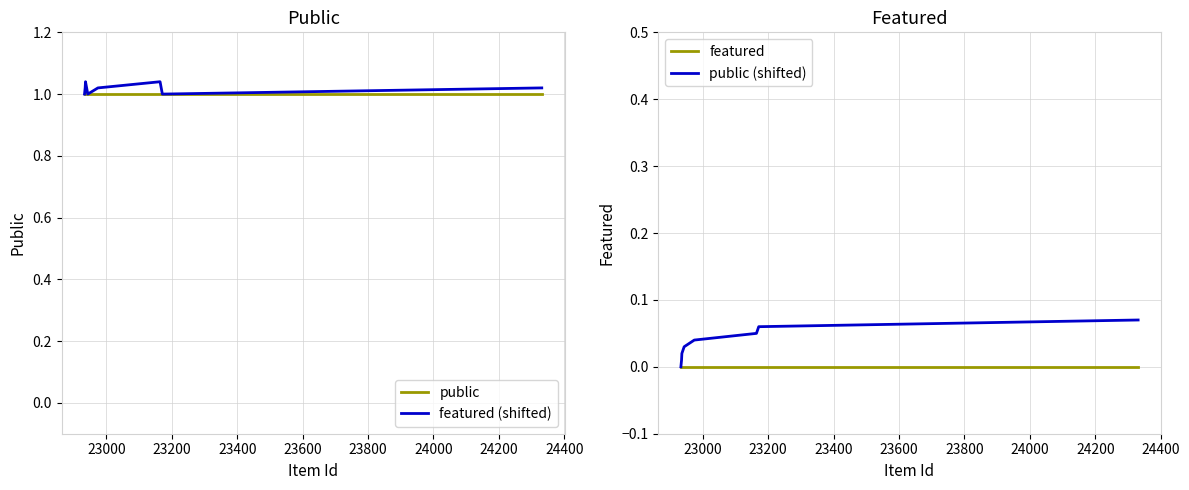

What are all the series names shown in the legend?

public, featured (shifted), featured, public (shifted)